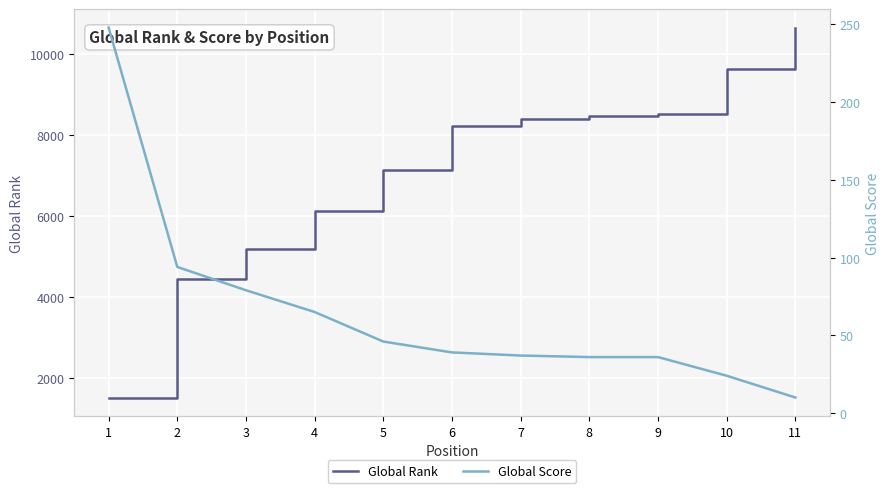

Which label corresponds to the smallest value in the chart?

11